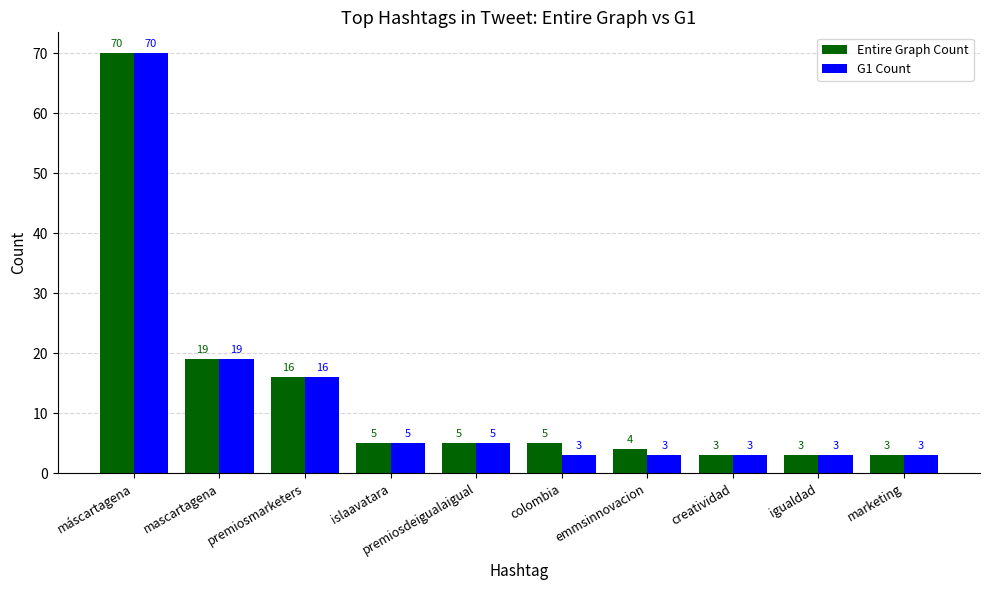

Where does the G1 Count series first go above 5?

máscartagena